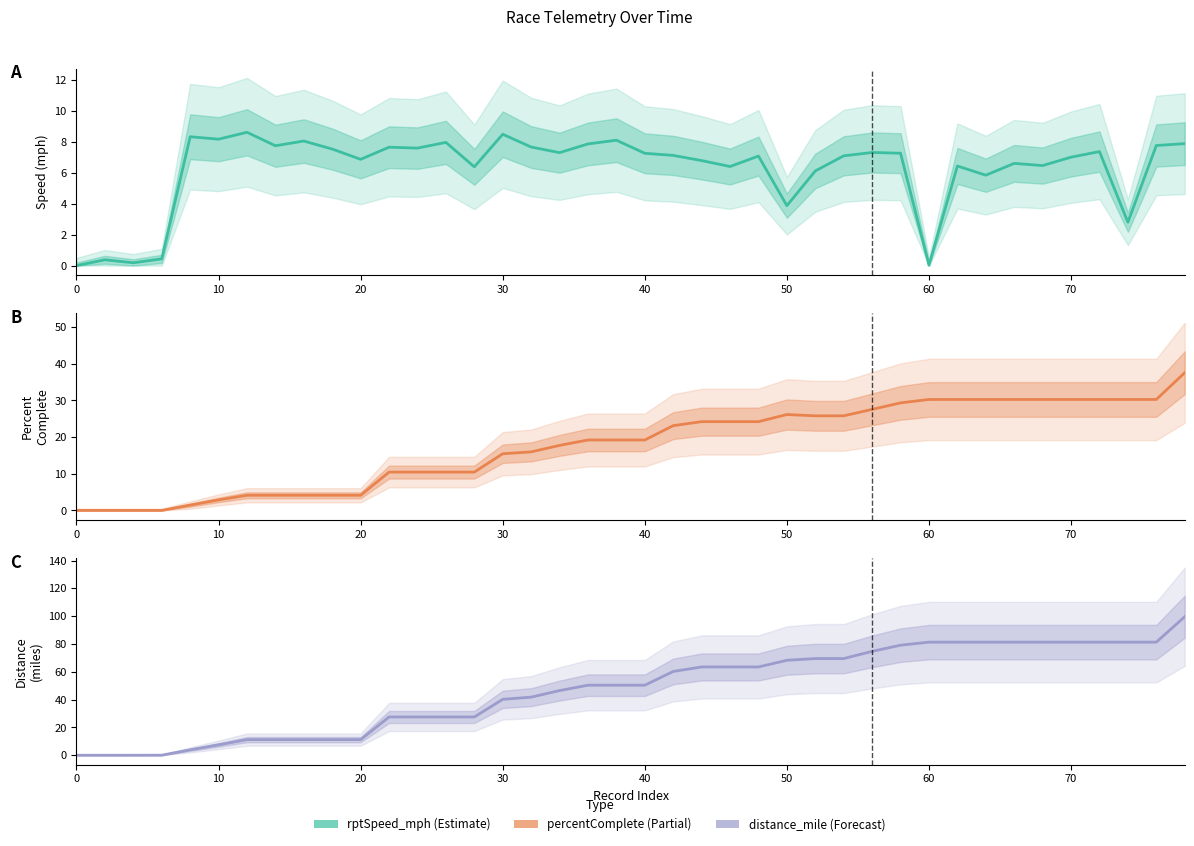

Reading right to left, transcribe all the data shown in this chart.

rptSpeed_mph: 7.9	7.8	2.8	7.4	7.0	6.5	6.6	5.9	6.5	0.0	7.3	7.3	7.1	6.1	3.9	7.1	6.4	6.8	7.1	7.3	8.1	7.9	7.3	7.7	8.5	6.4	8.0	7.6	7.7	6.9	7.5	8.1	7.8	8.6	8.2	8.3	0.4	0.2	0.4	0.0
percentComplete: 37.6	30.3	30.3	30.3	30.3	30.3	30.3	30.3	30.3	30.3	29.4	27.6	25.8	25.8	26.2	24.2	24.2	24.2	23.1	19.2	19.2	19.2	17.7	16.0	15.5	10.5	10.5	10.5	10.5	4.1	4.1	4.1	4.1	4.1	2.9	1.4	0.0	0.0	0.0	0.0
distance_mile: 99.6	81.3	81.3	81.3	81.3	81.3	81.3	81.3	81.3	81.3	79.1	74.7	69.5	69.5	68.3	63.5	63.5	63.5	60.3	50.4	50.4	50.4	46.5	41.8	40.2	27.5	27.5	27.5	27.5	11.2	11.2	11.2	11.2	11.2	7.5	3.9	0.0	0.0	0.0	0.0